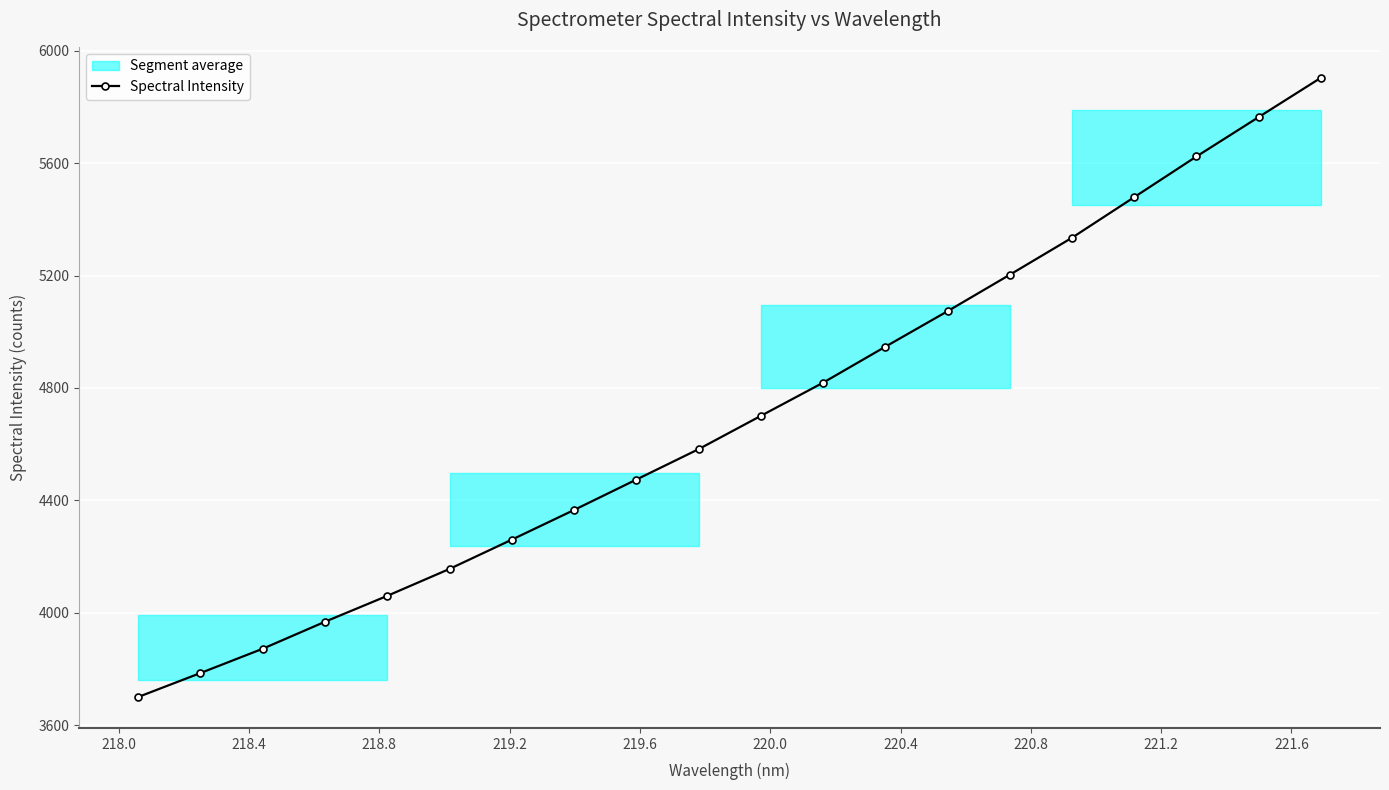

True or false: Spectral Intensity has more than 0 points higher than both neighbors.

False